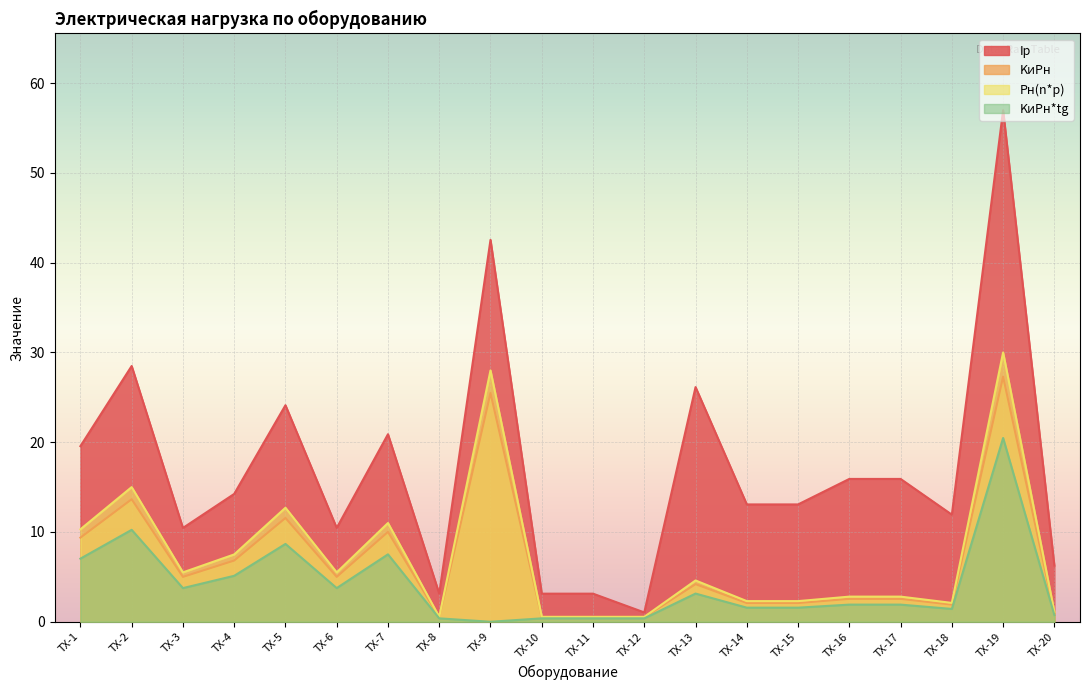

At how many categories does at least one series exceed 20?

6